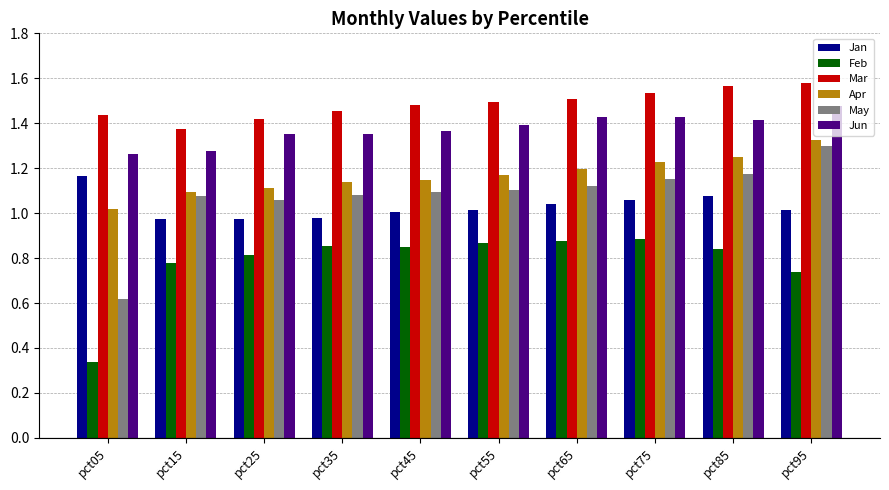

True or false: Apr has a value of 1.3 at pct95.

True